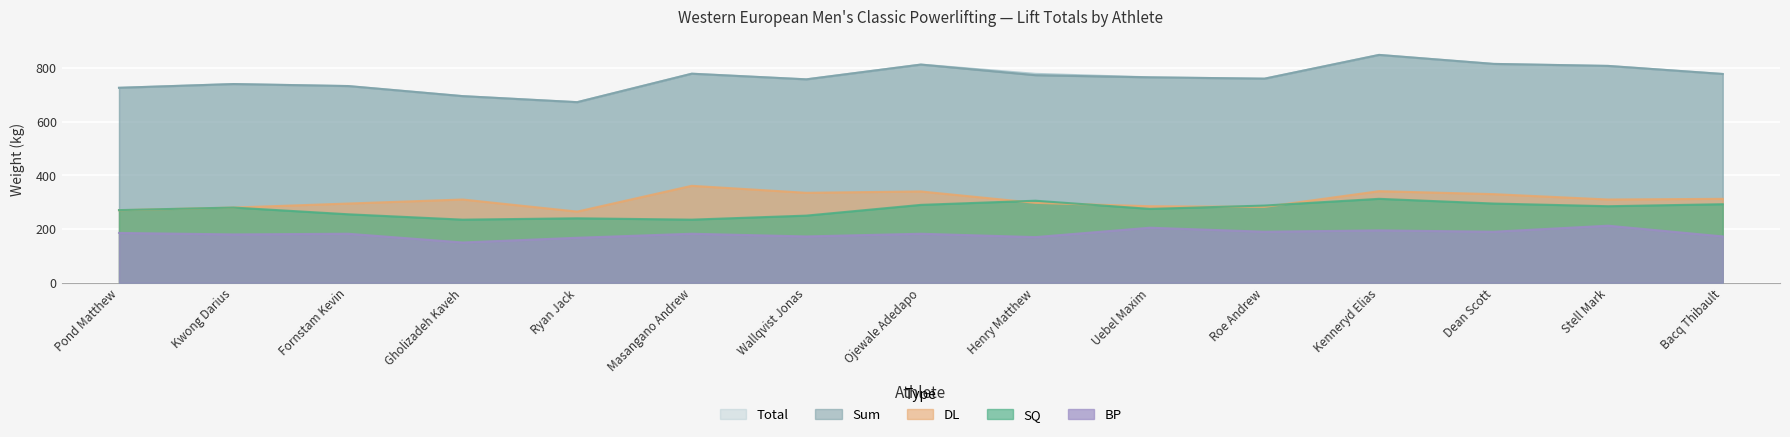

True or false: Total has more than 0 interior local peaks.

True